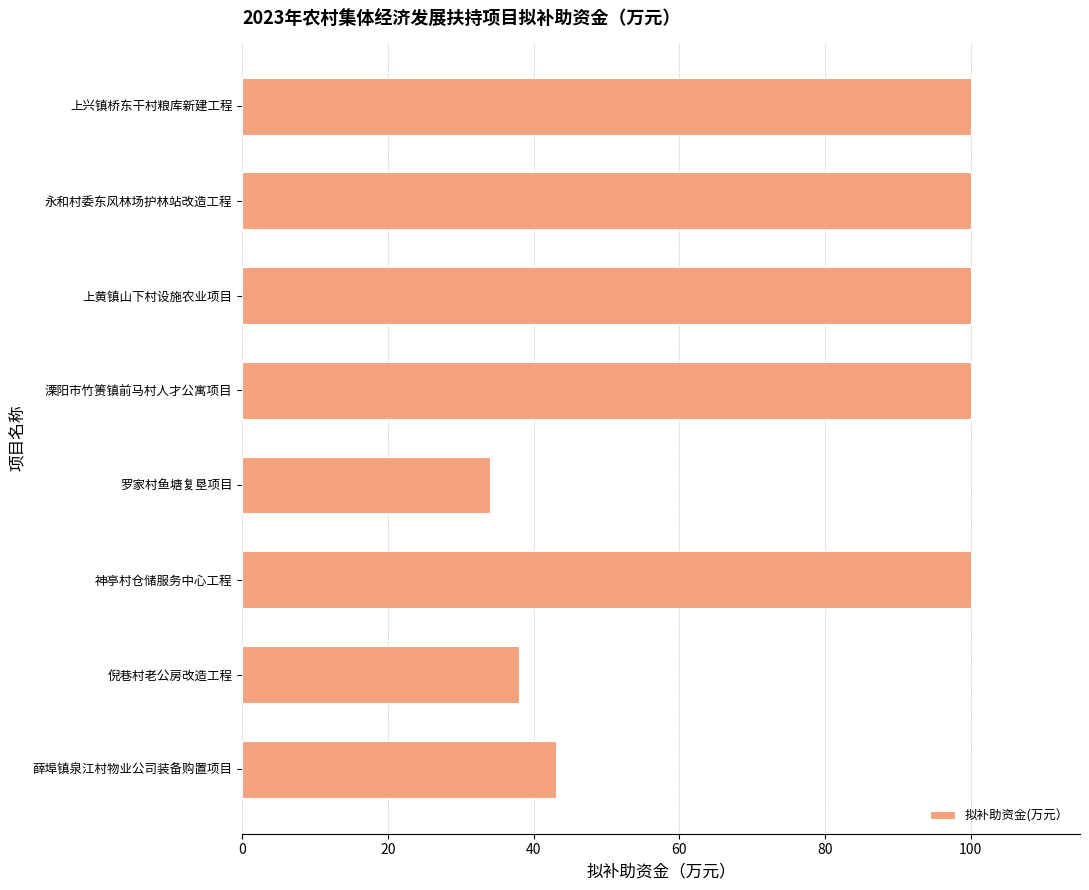

The chart shows a value of 34 at 罗家村鱼塘复垦项目. True or false?

True